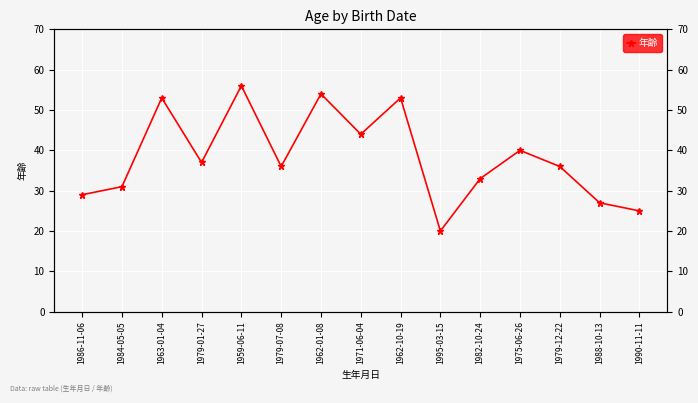

What is the label of the 4th point from the left?

1979-01-27